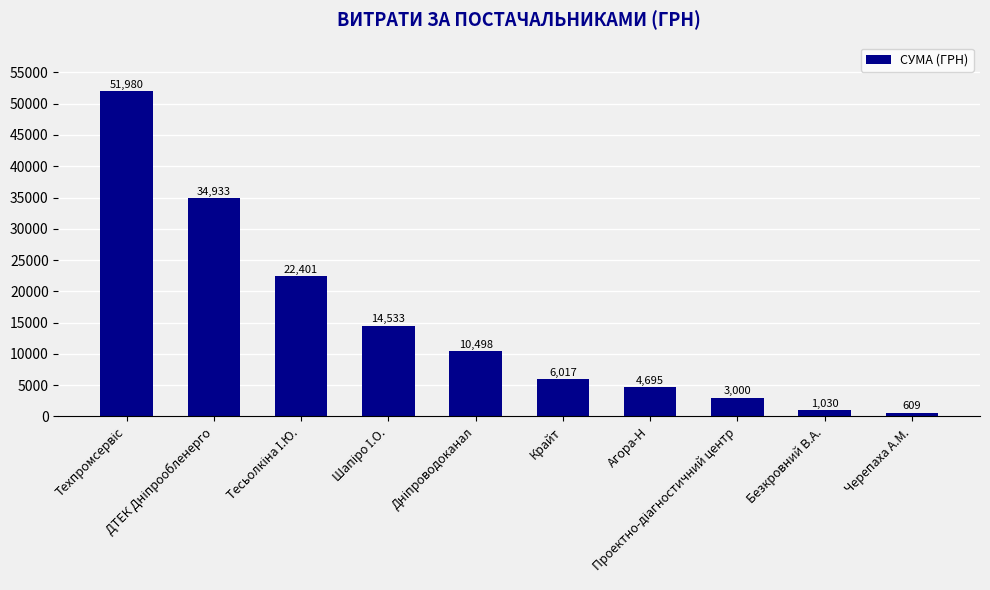

What is the minimum value shown in the chart?

609.0